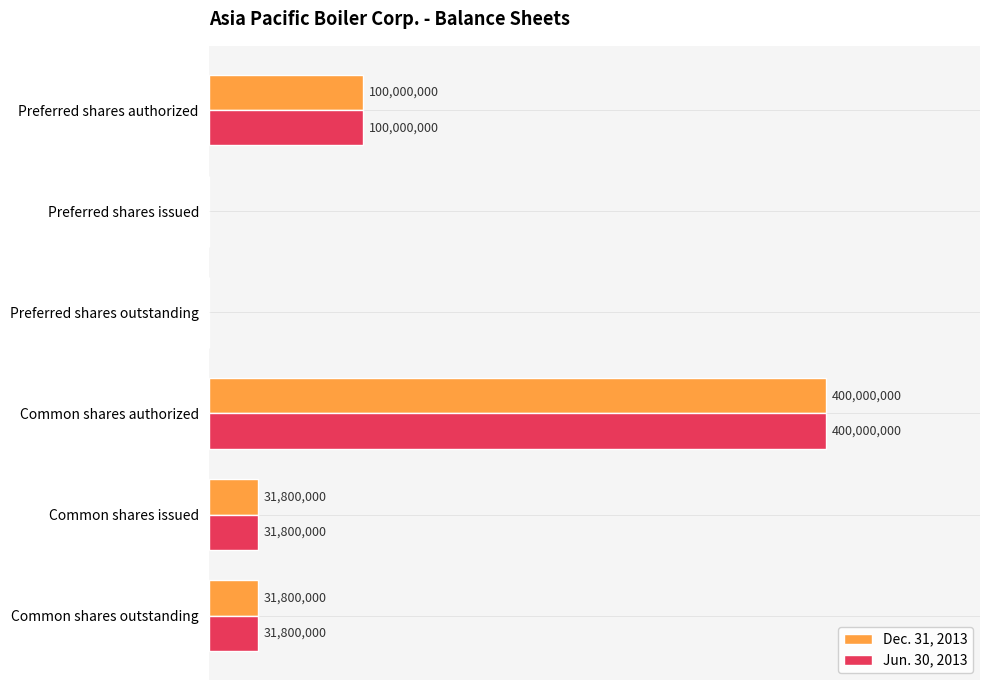

At which category is the sum across all series the highest?

Common shares authorized